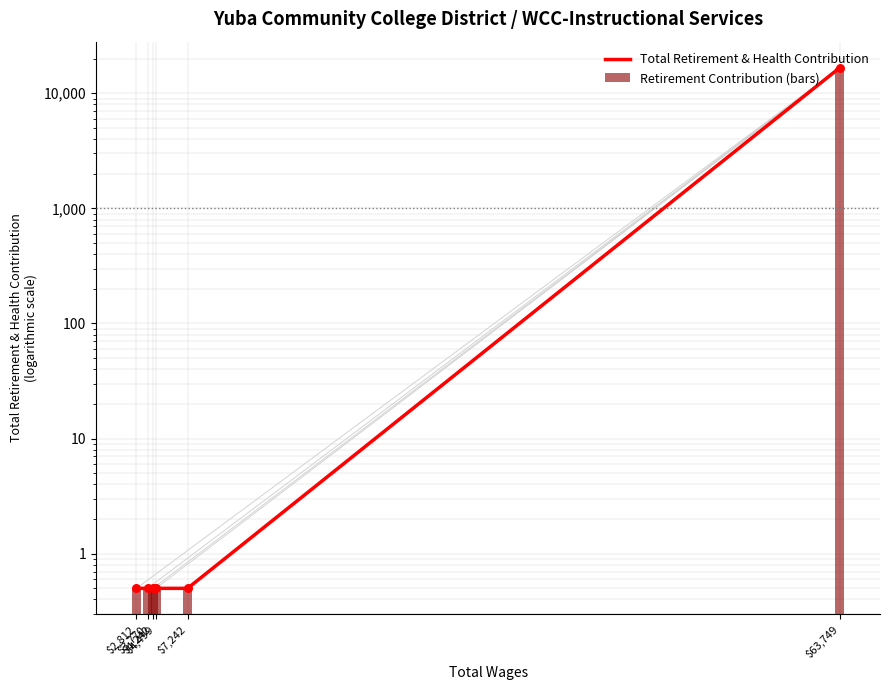

Which series contains the lowest Y value?

Total Retirement & Health Contribution